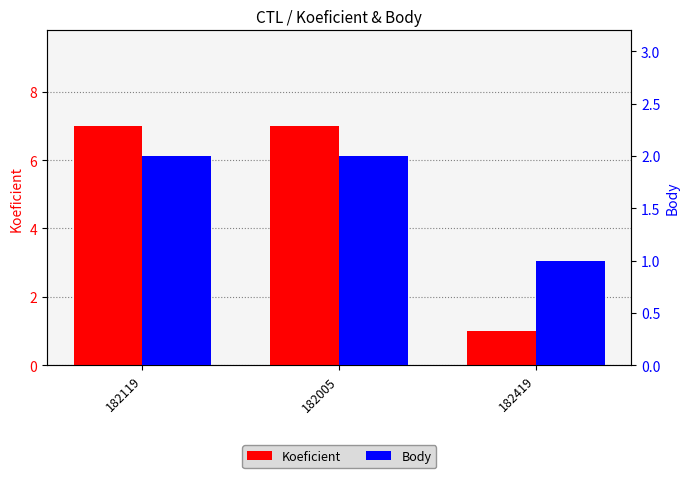

What are all the series names shown in the legend?

Koeficient, Body